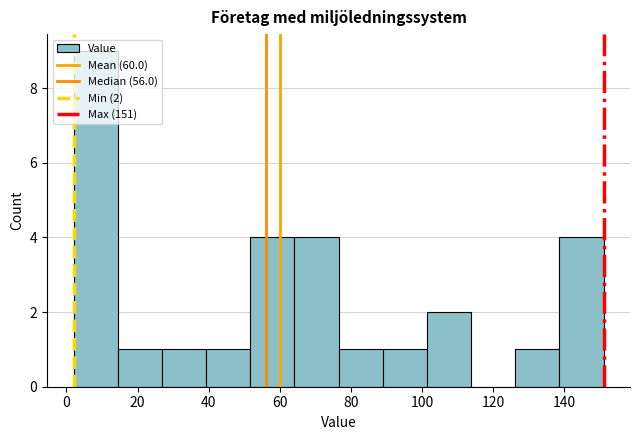

Which range on the x-axis has the tallest bar?

2 to 14